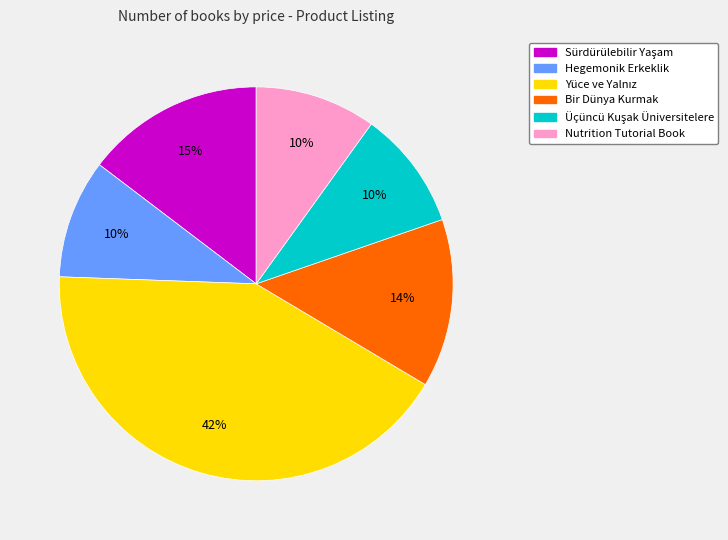

Is Bir Dünya Kurmak the majority of the pie?

No